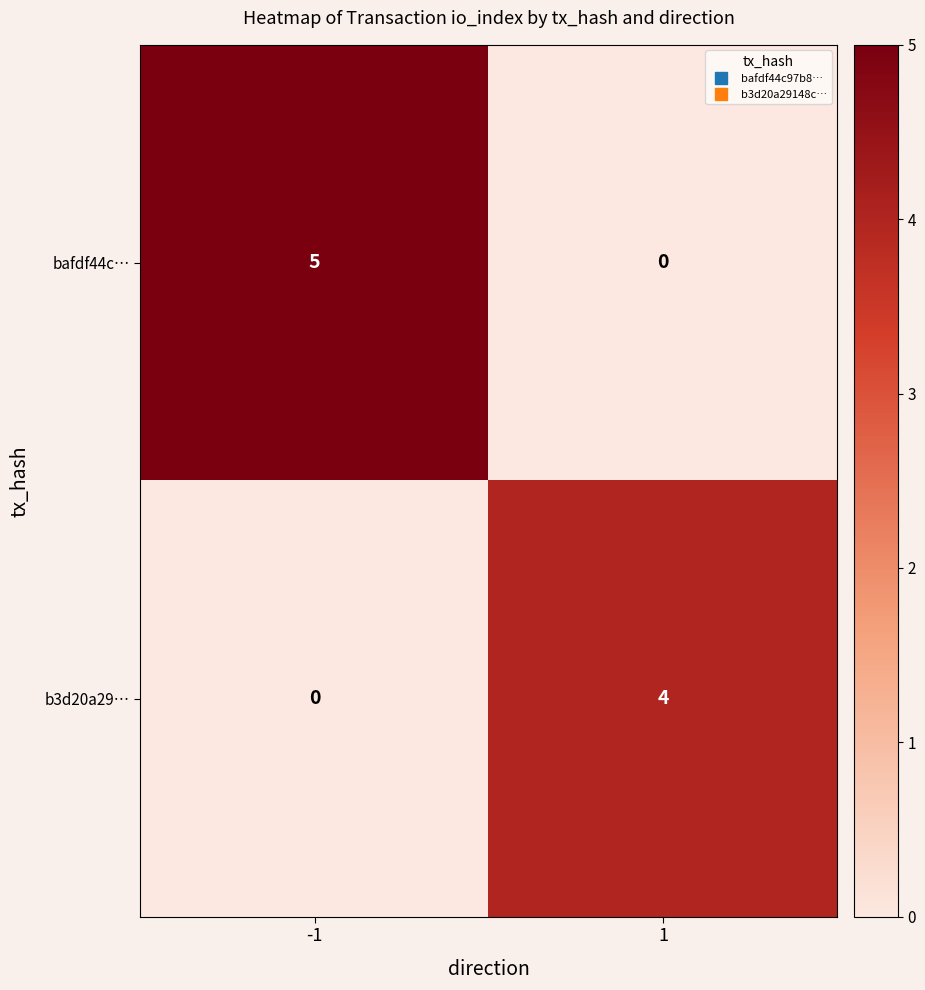

Reading left to right, transcribe all the data shown in this chart.

bafdf44c…: 5	0
b3d20a29…: 0	4